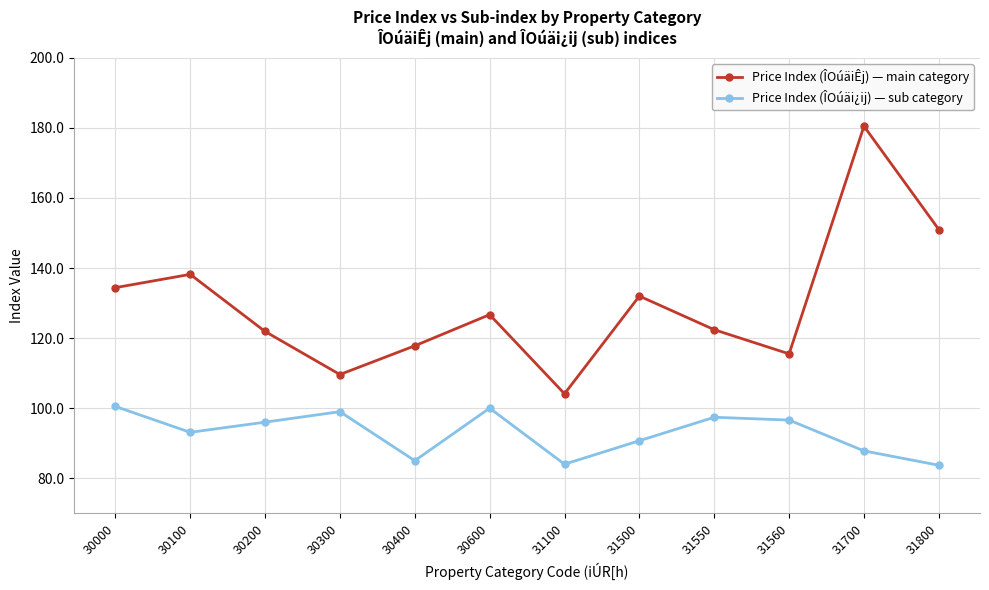

Which series has the widest spread of values?

Price Index (ÎOúäiÊj) — main category